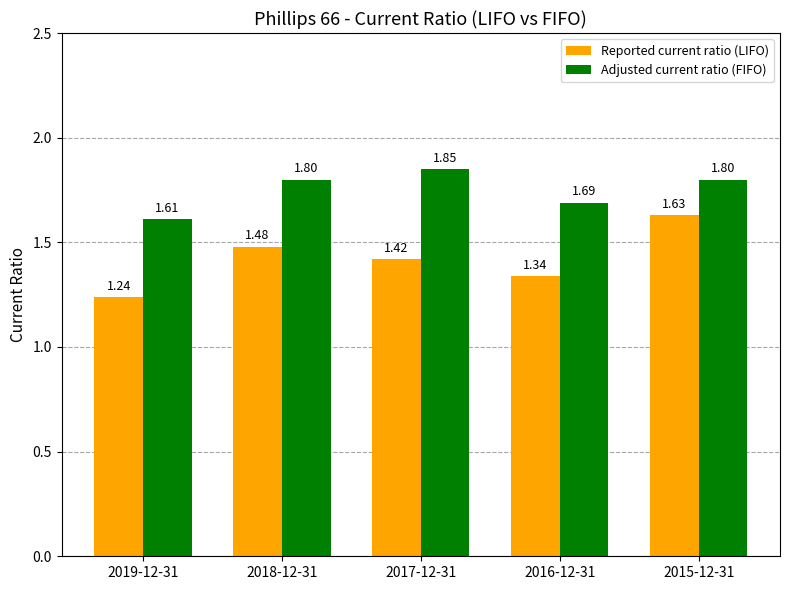

The Adjusted current ratio (FIFO) series shows 2.3 at 2016-12-31. True or false?

False